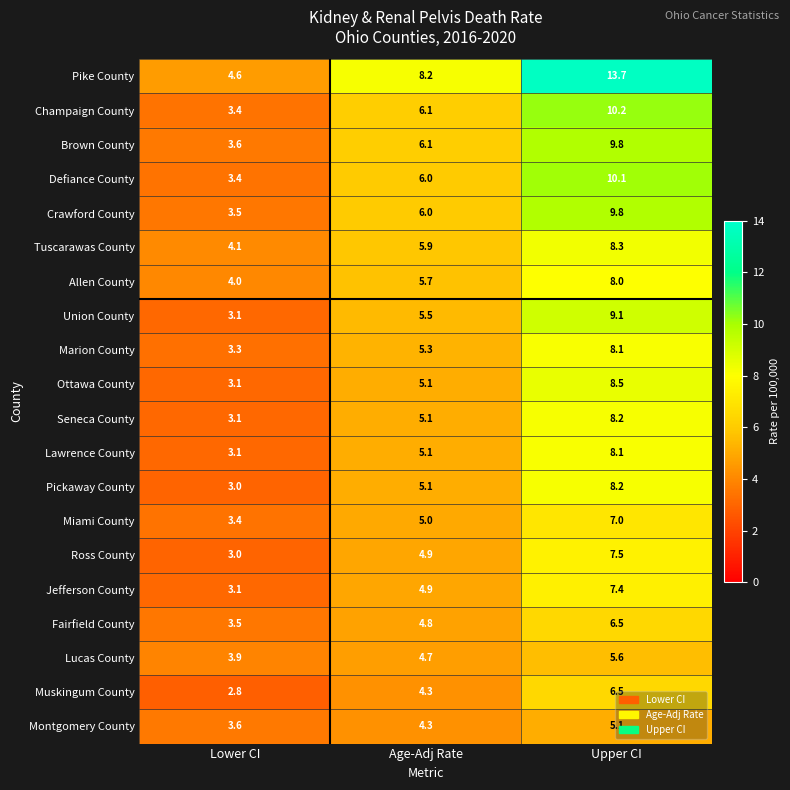

Where is Allen County nearest to the value 6?

Age-Adj Rate